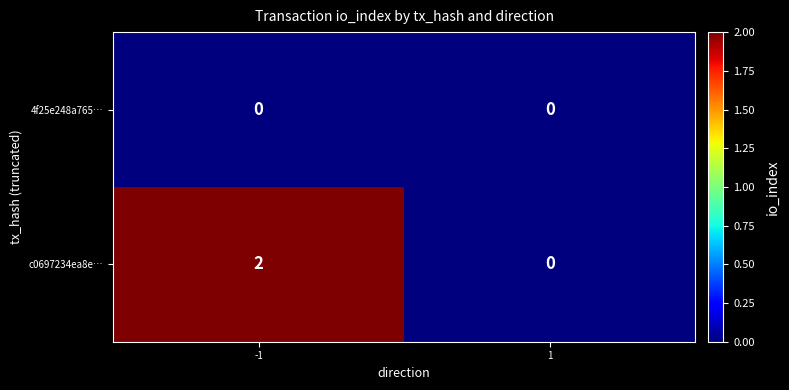

Which series has the largest total across all categories?

c0697234ea8e…